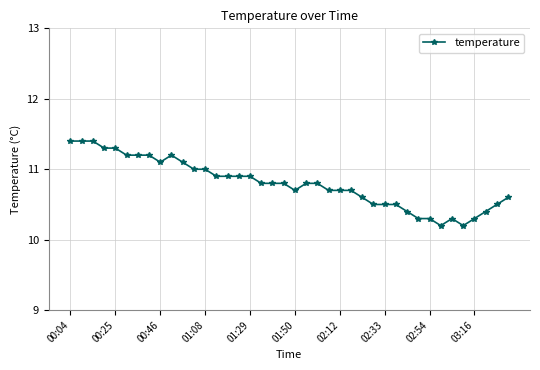

What is the value of the 30th point from the left?

10.5